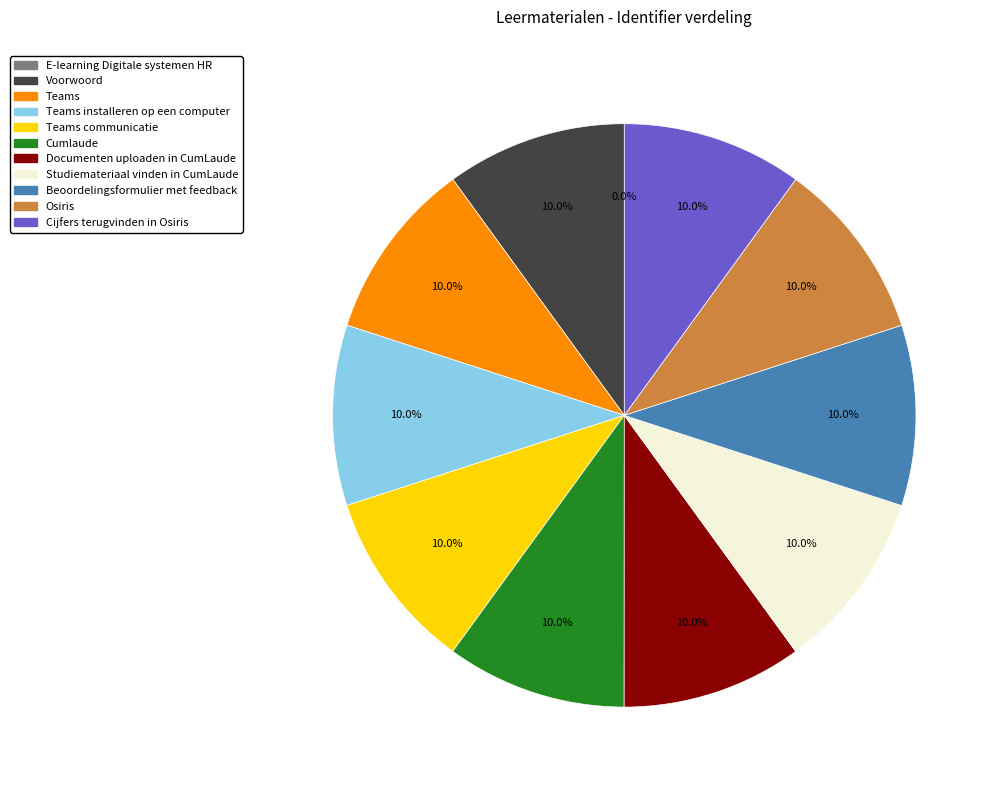

Is there a majority slice in this chart?

No